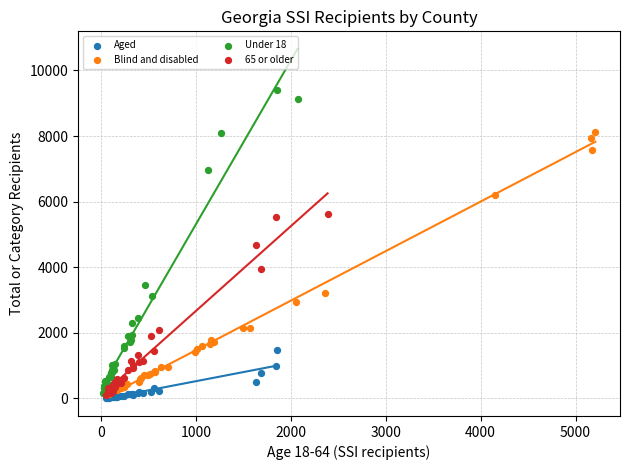

Which series contains the highest Y value?

Under 18